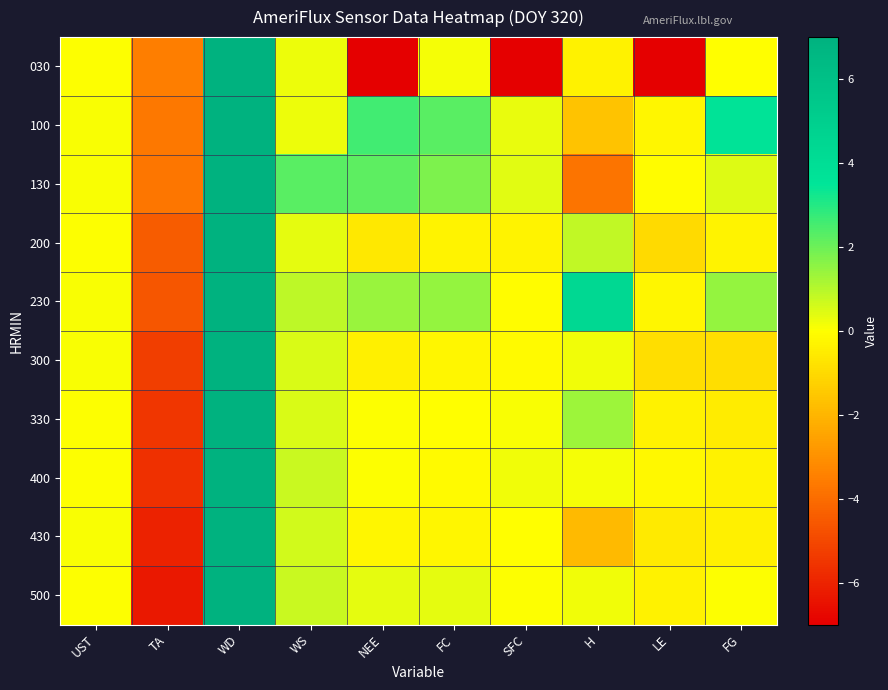

At which category is the sum across all series the highest?

WD